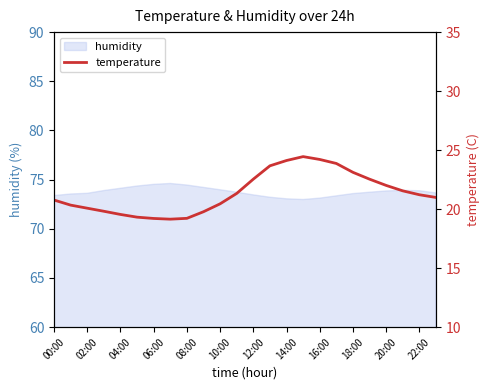

What is the maximum value for humidity?

74.6